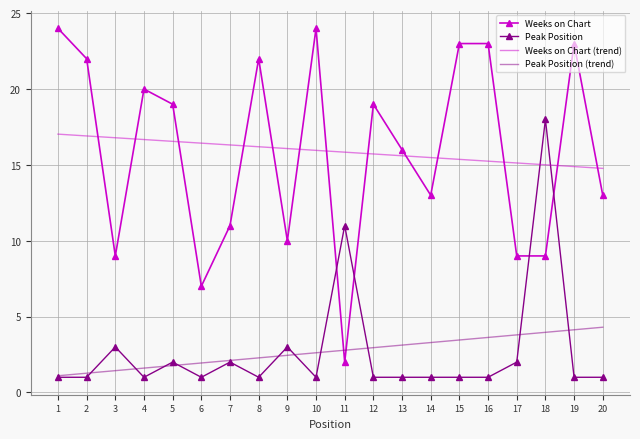

Is the value of Weeks on Chart at 18 greater than the value of Peak Position (trend) at 17?

Yes